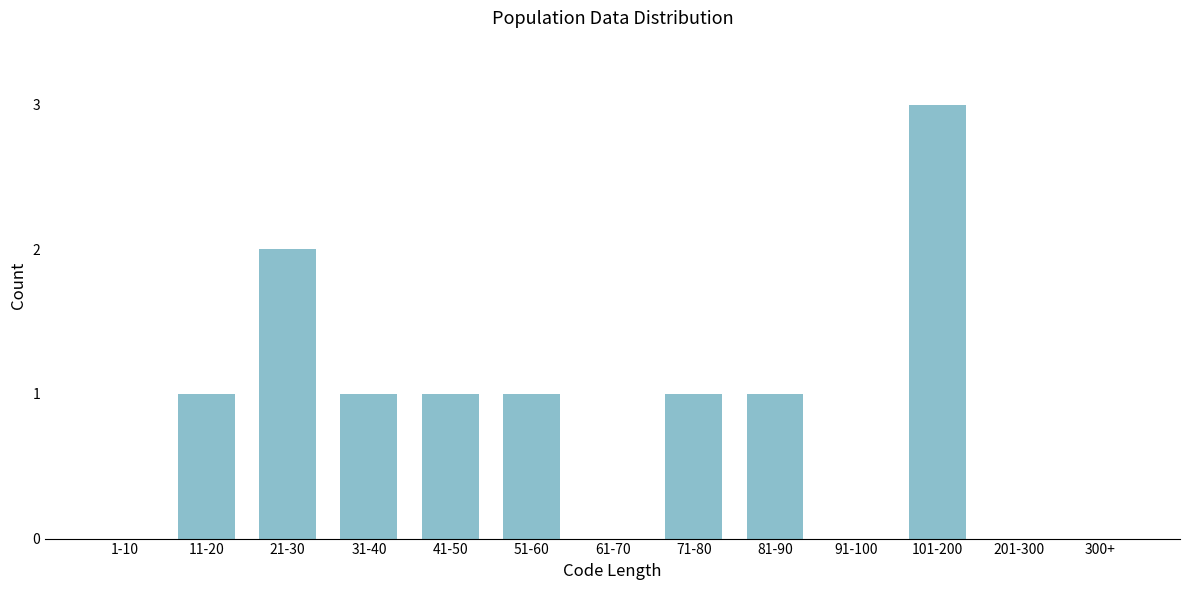

Reading right to left, transcribe all the data shown in this chart.

300+=0	201-300=0	101-200=3	91-100=0	81-90=1	71-80=1	61-70=0	51-60=1	41-50=1	31-40=1	21-30=2	11-20=1	1-10=0